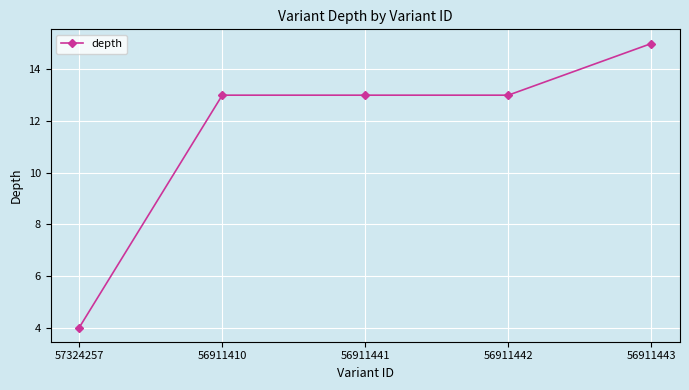

What is the ratio of the value at 56911410 to the value at 56911441?

1.0